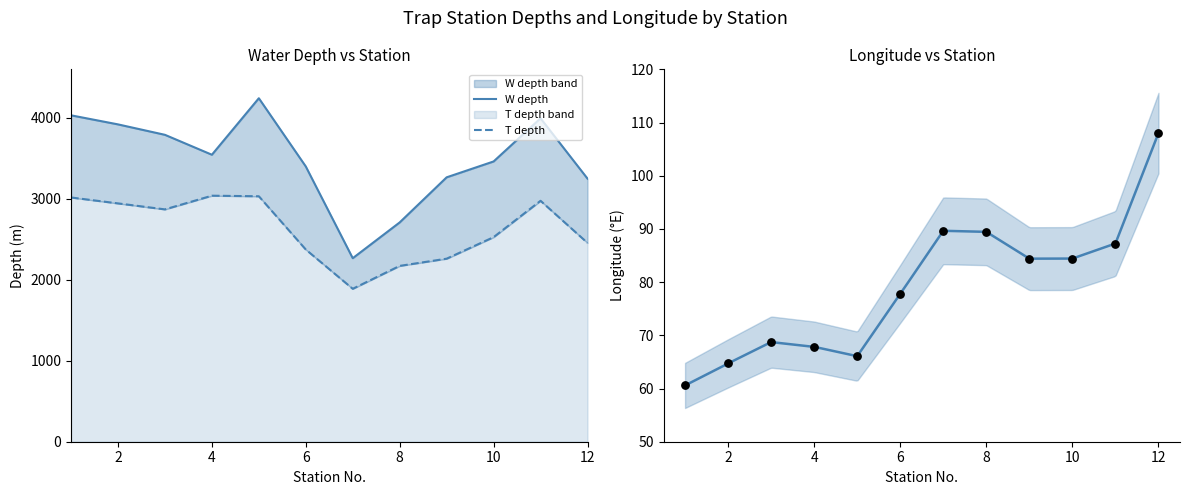

What is the total value across all series at 1?

7109.6